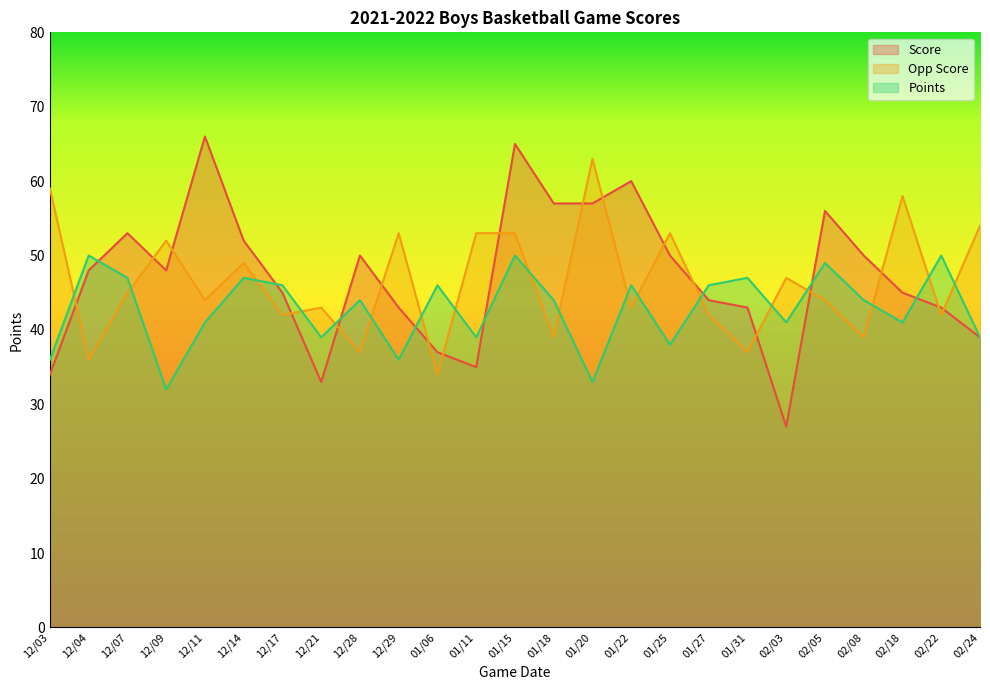

What is the highest value of the Points series?

50